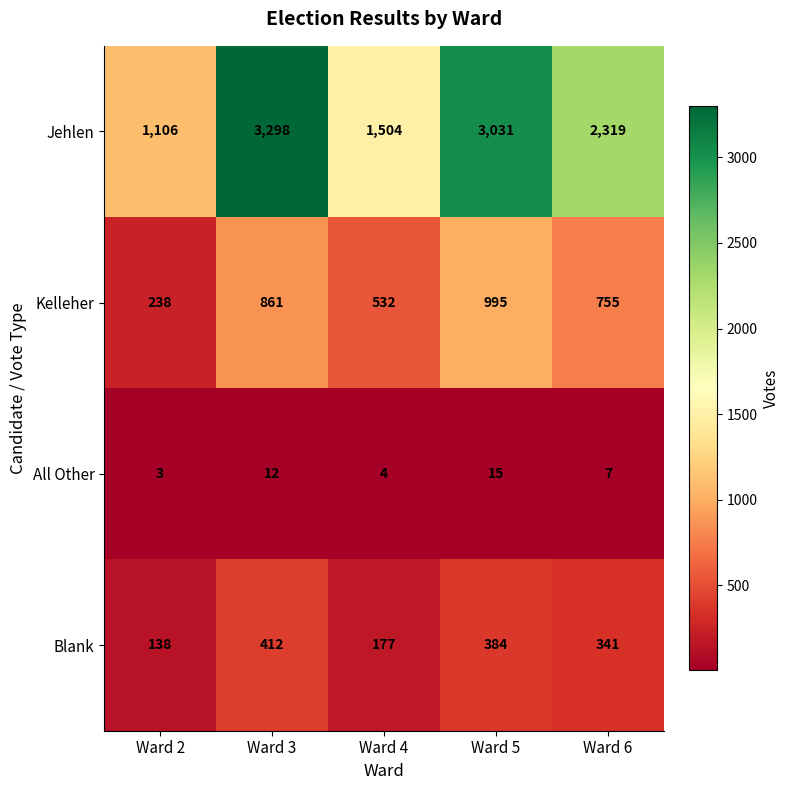

What is the difference between the maximum and minimum values in the Jehlen series?

2192